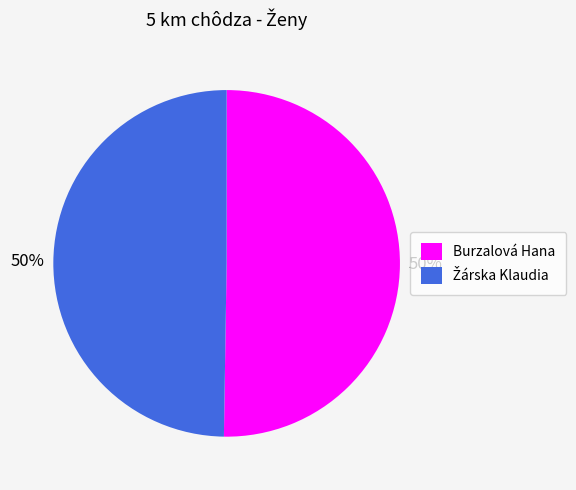

To the nearest percent, what is the average slice percentage?

50%